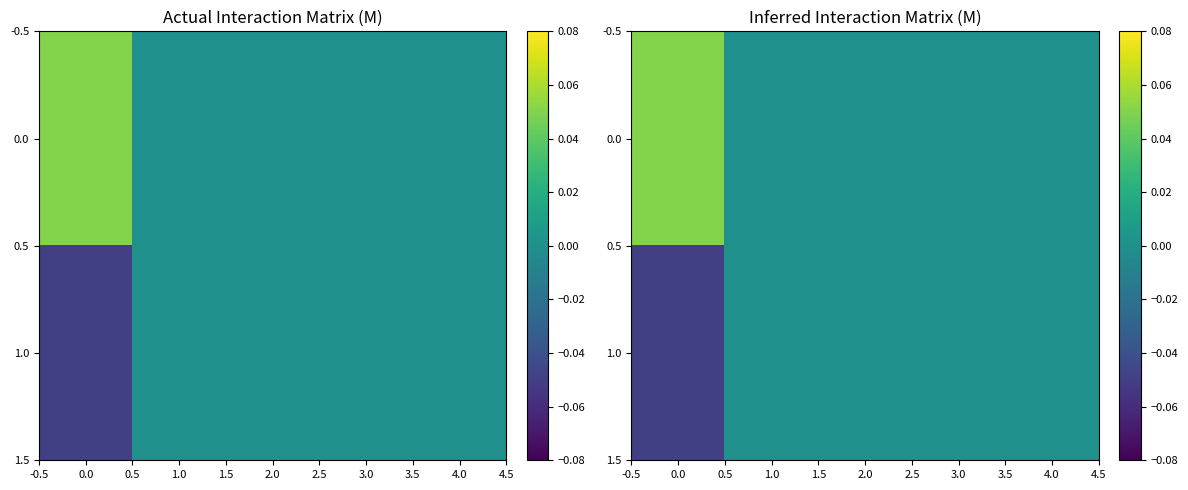

At how many categories does at least one series exceed 0?

1